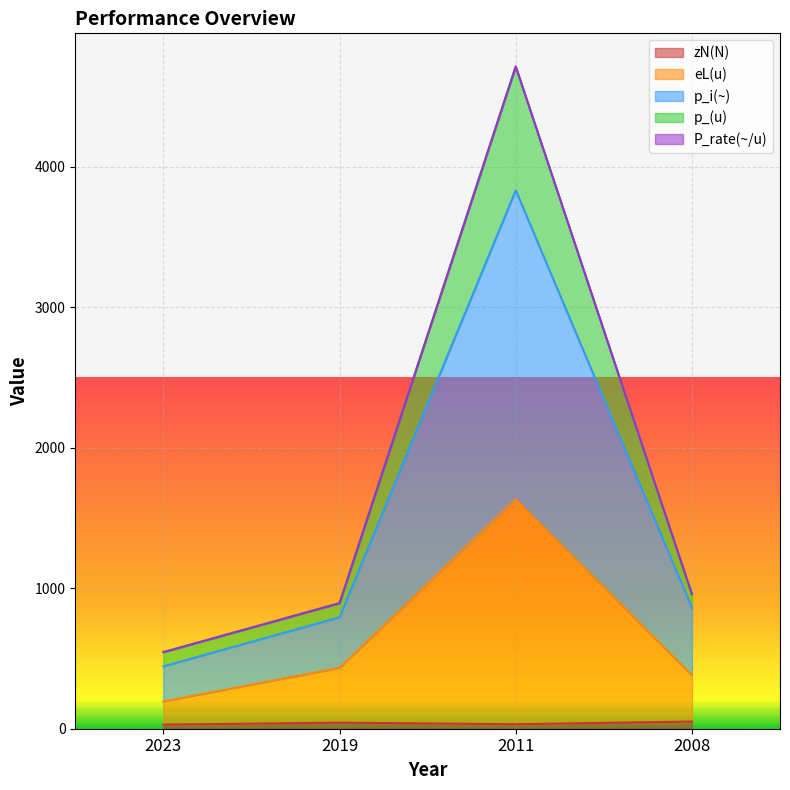

In p_i(~), how many points are higher than both neighbors (excluding endpoints)?

1